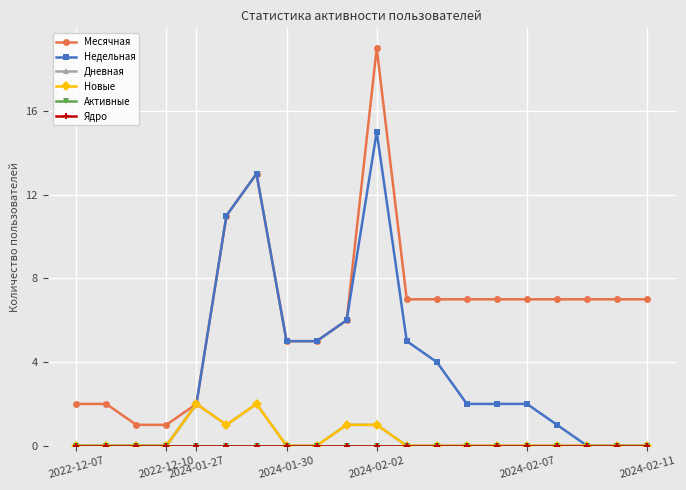

Is this an area chart (filled region under the line)?

No